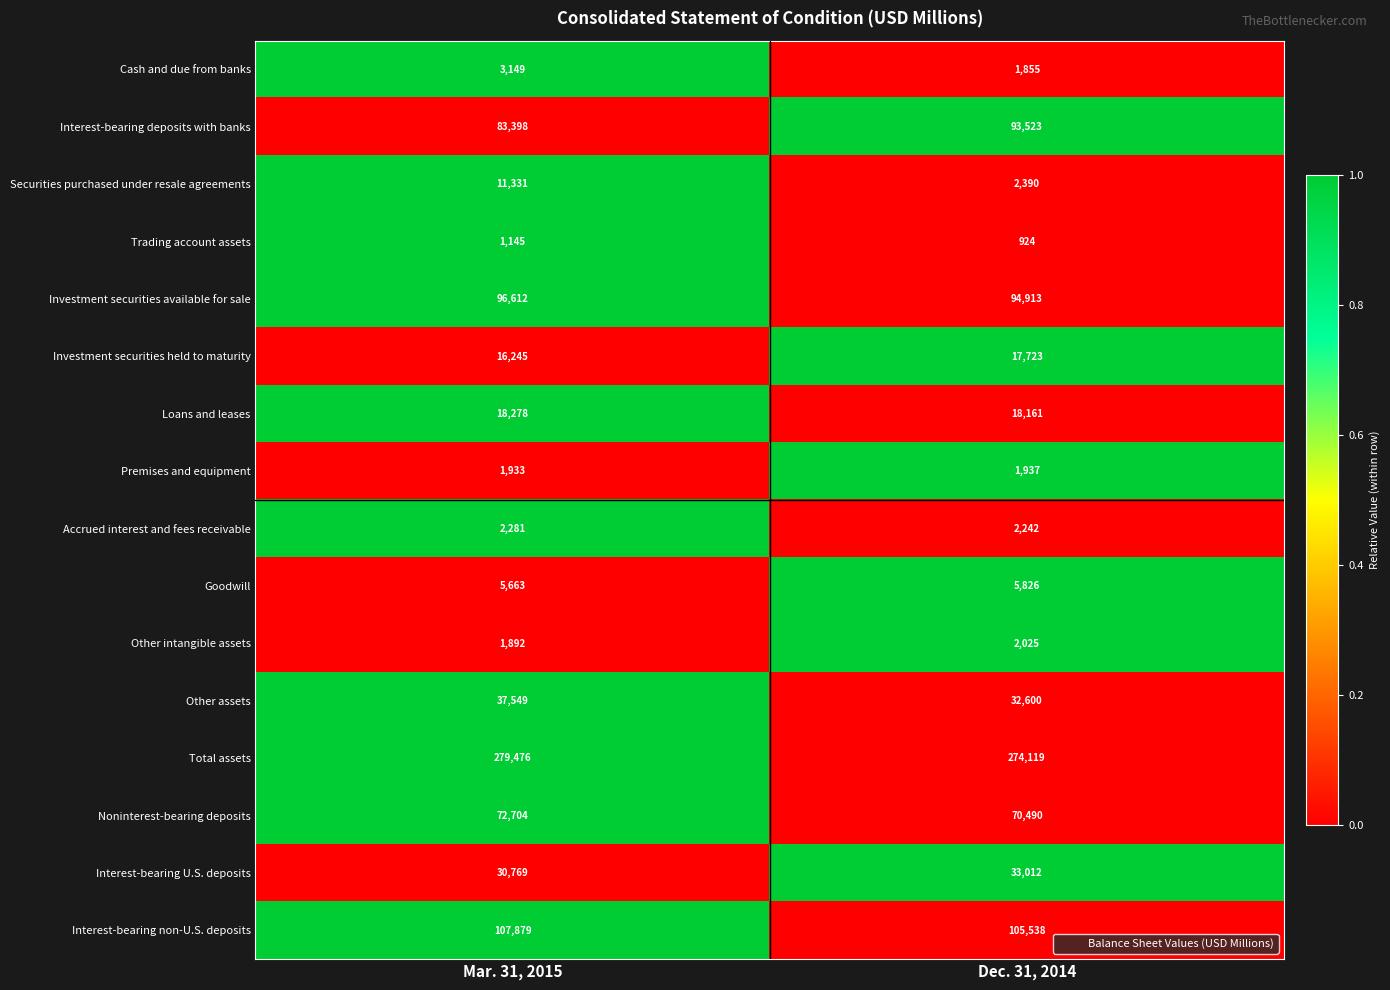

What is the lowest value of the Goodwill series?

5663